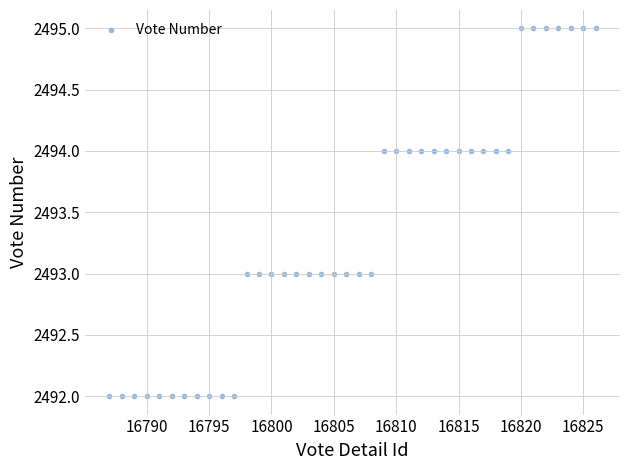

Count the number of points in this scatter plot.

40